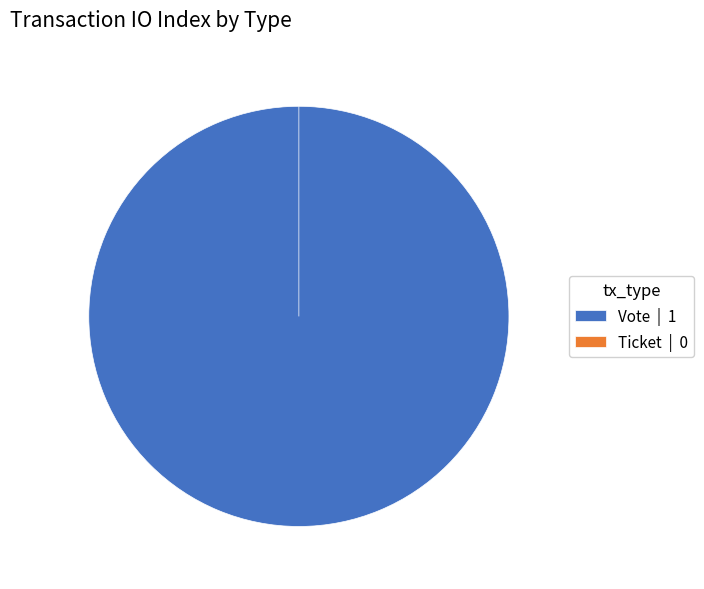

Do Ticket and Vote together represent more than half of the pie?

Yes